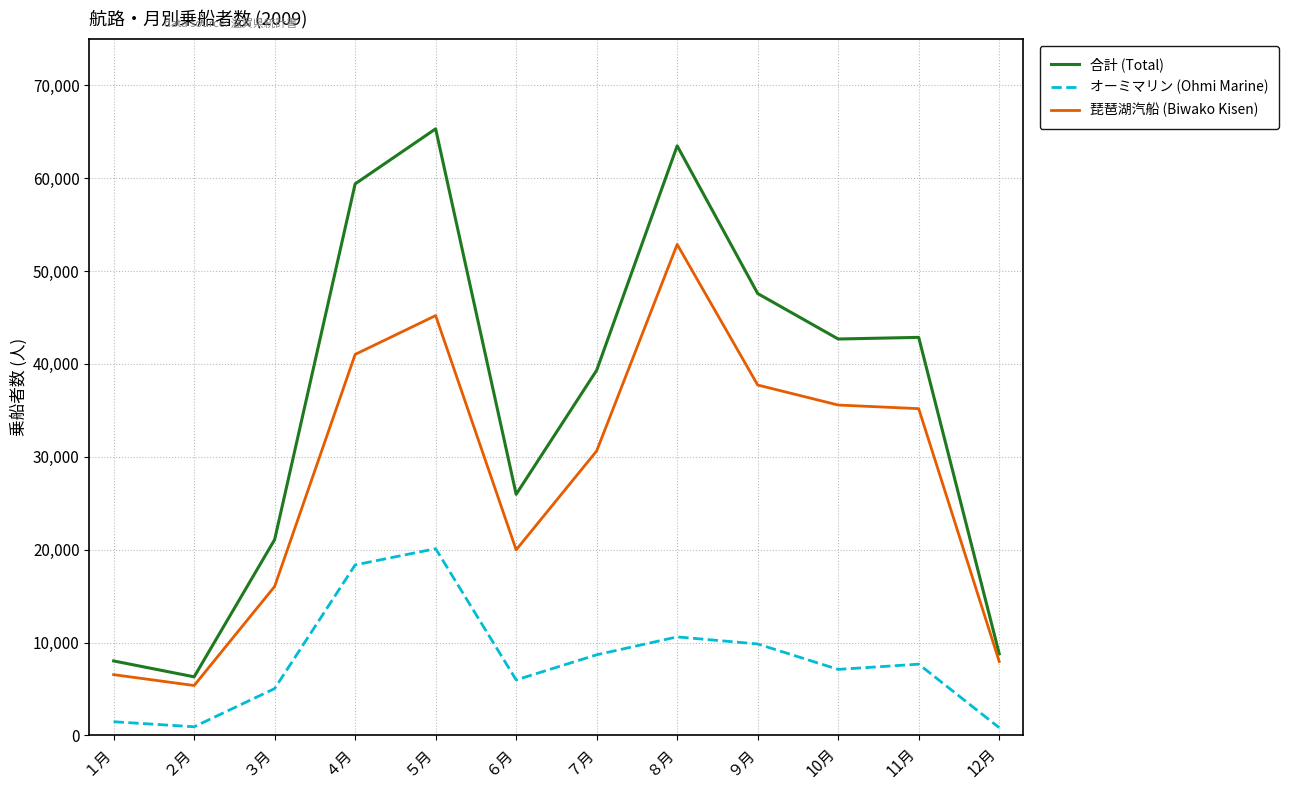

Is the value of 琵琶湖汽船 (Biwako Kisen) at １月 greater than the value of オーミマリン (Ohmi Marine) at ２月?

Yes